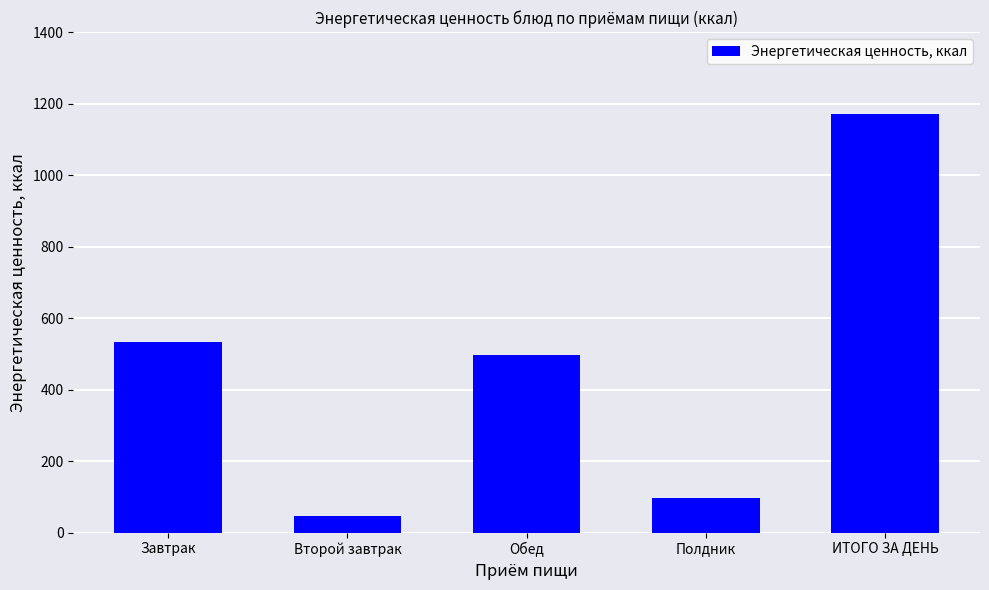

Where does the data first go above 496?

Завтрак